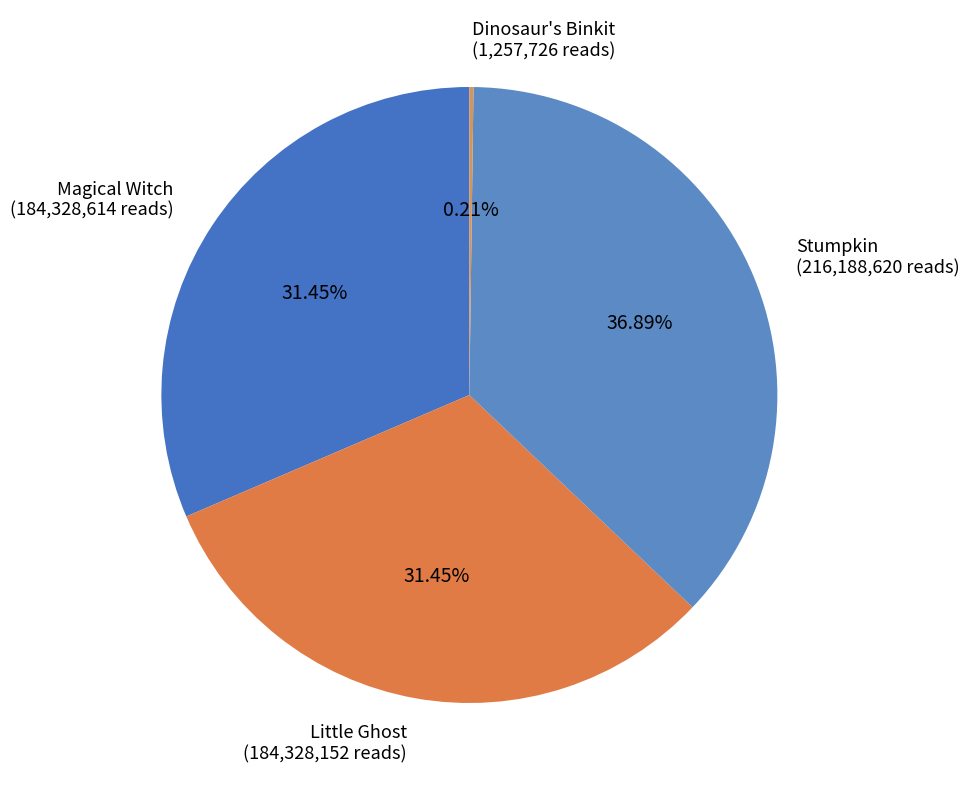

What is the largest slice in the pie chart?

Stumpkin